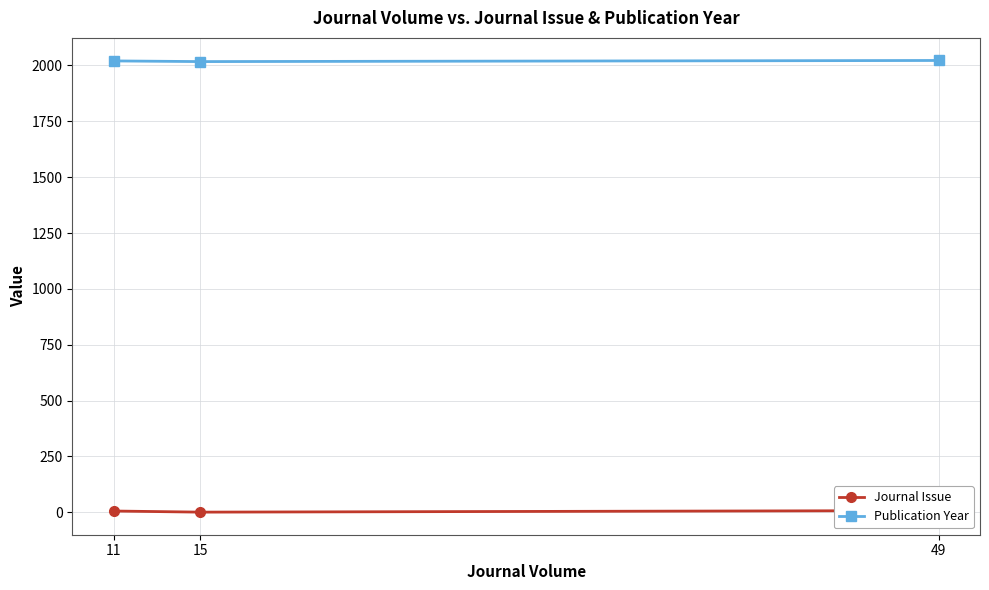

List the series in order of their overall mean, lowest first.

Journal Issue, Publication Year